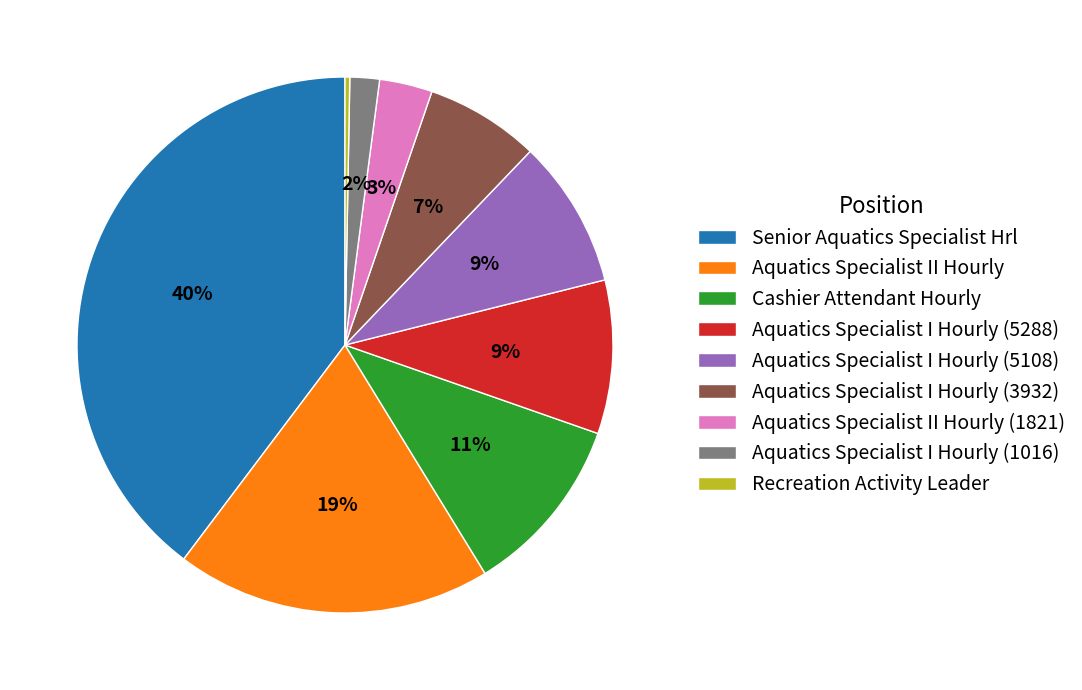

What is the largest slice in the pie chart?

Senior Aquatics Specialist Hrl